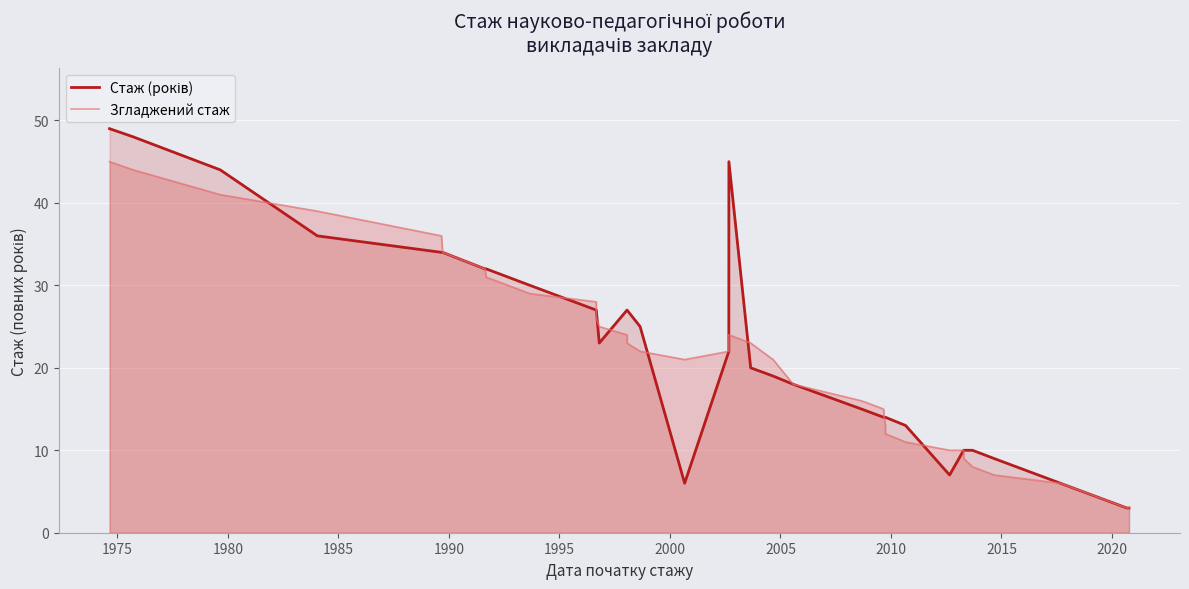

What is the value of the Стаж (років) point at the 23rd from the left?

18